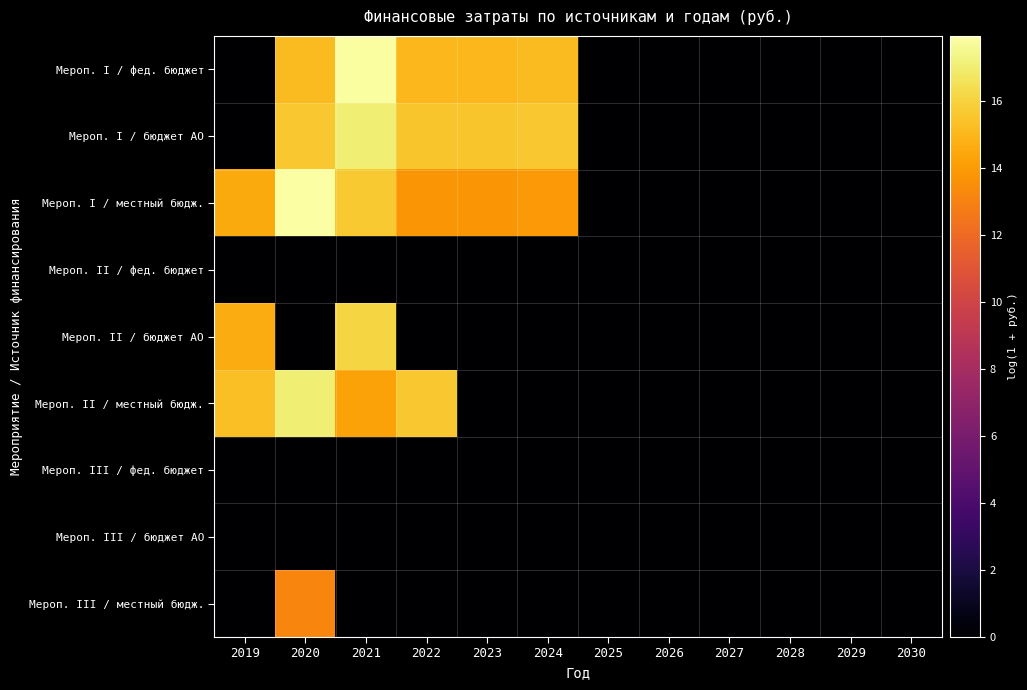

Which series has the largest total across all categories?

Мероп. I / местный бюдж.